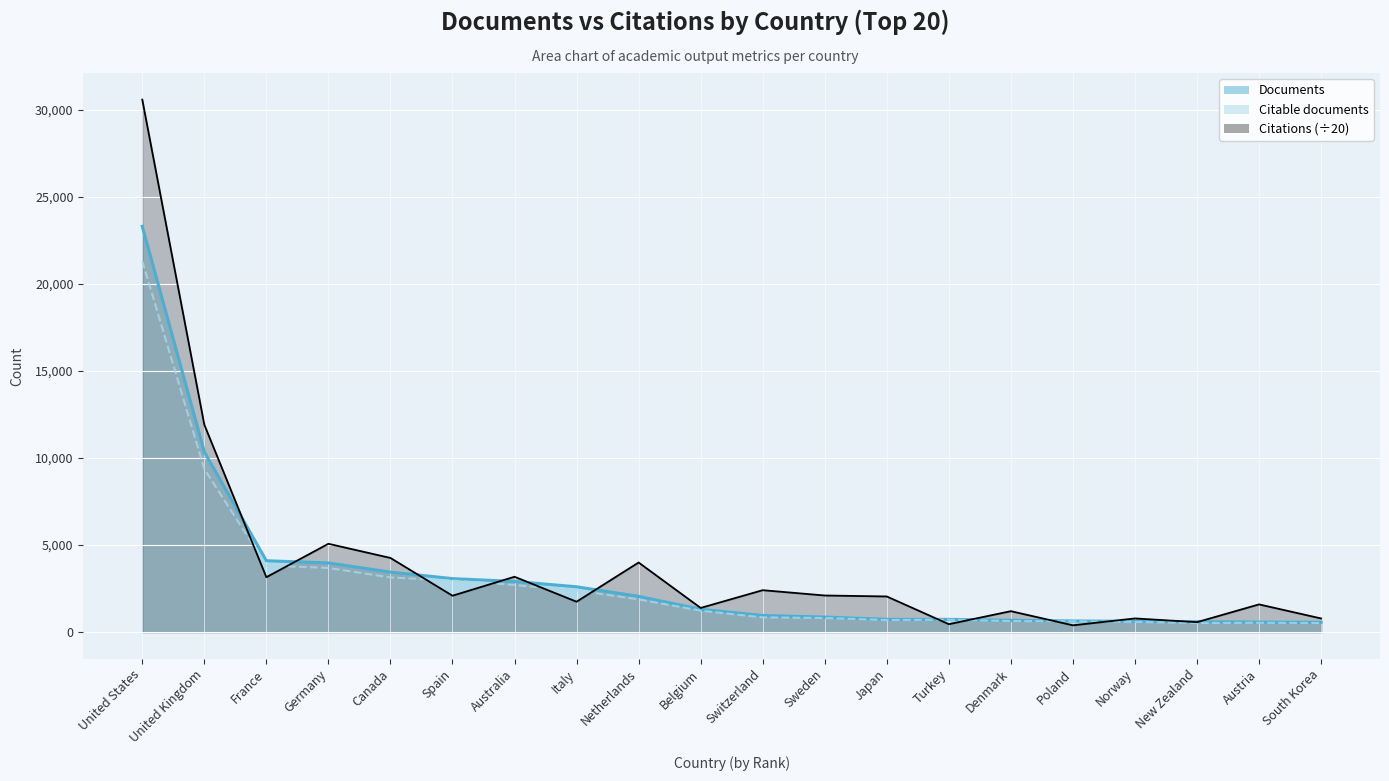

List the series in order of their peak value, highest first.

Citations, Documents, Citable documents